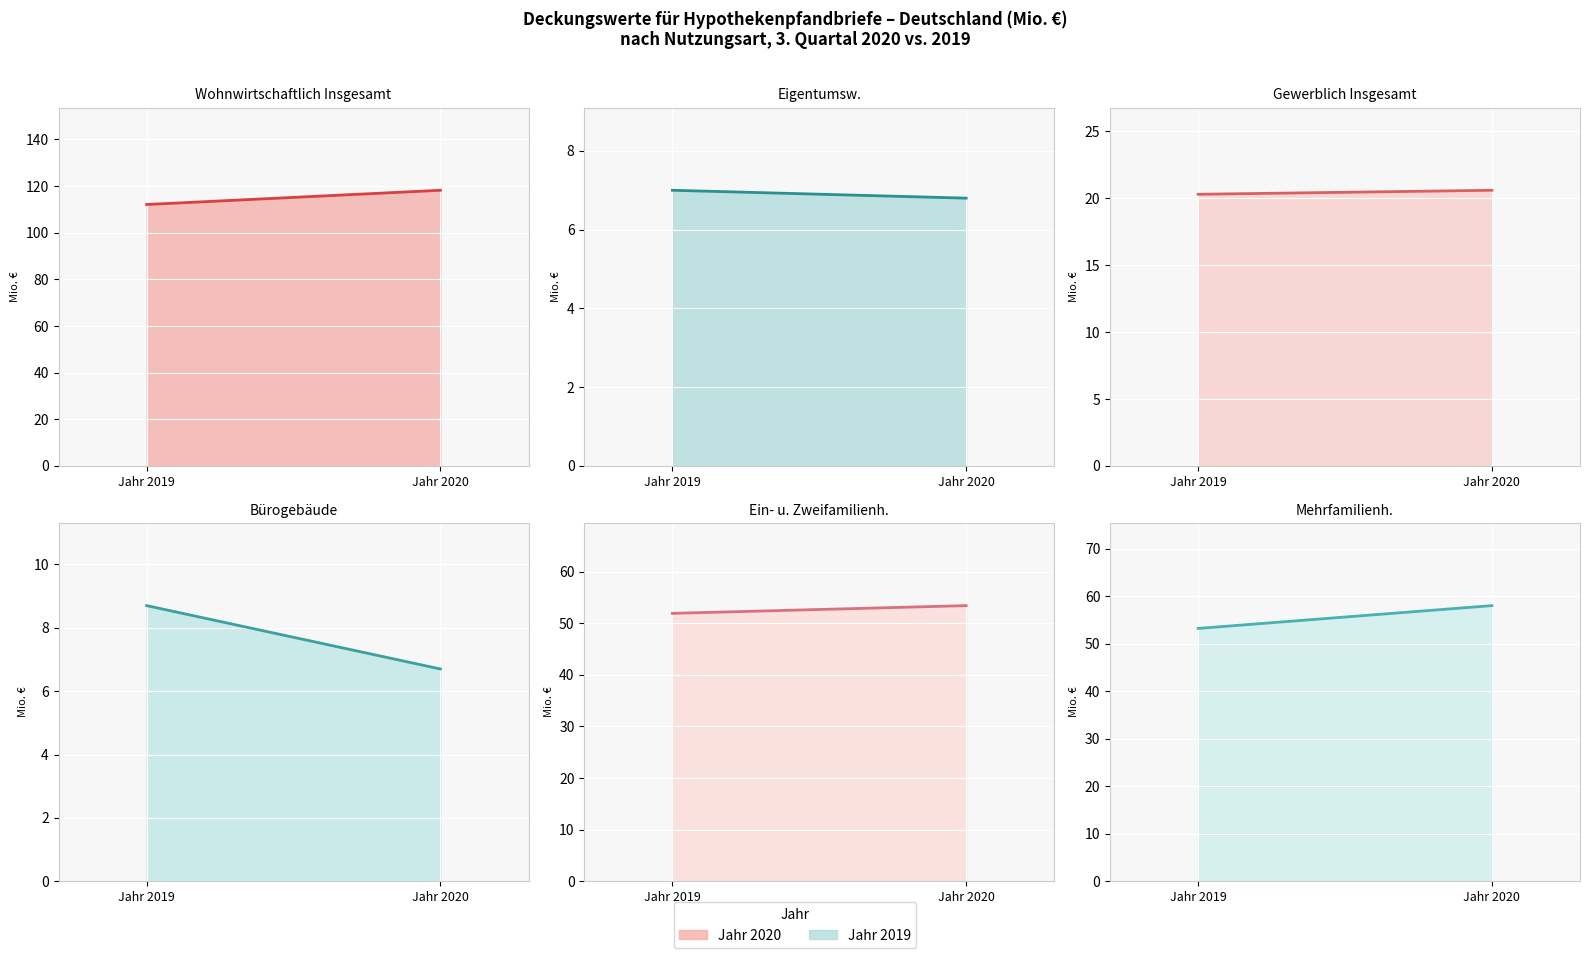

What is the total value across all series at Jahr 2019?

253.2